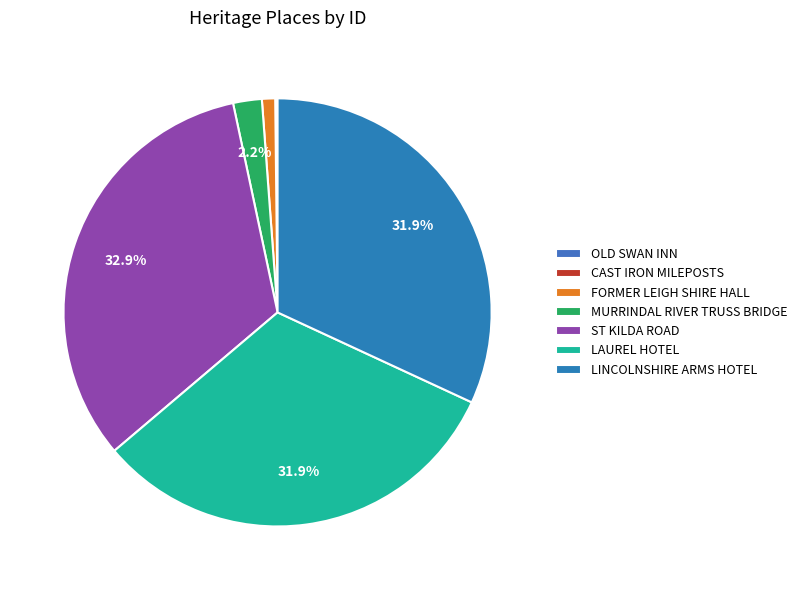

Which category has the smallest portion of the pie?

OLD SWAN INN